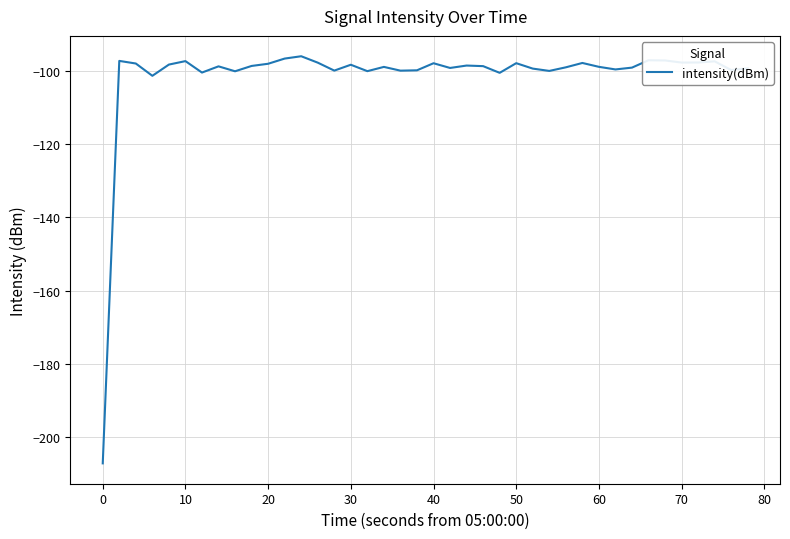

What is the difference between the maximum and minimum values?

111.2